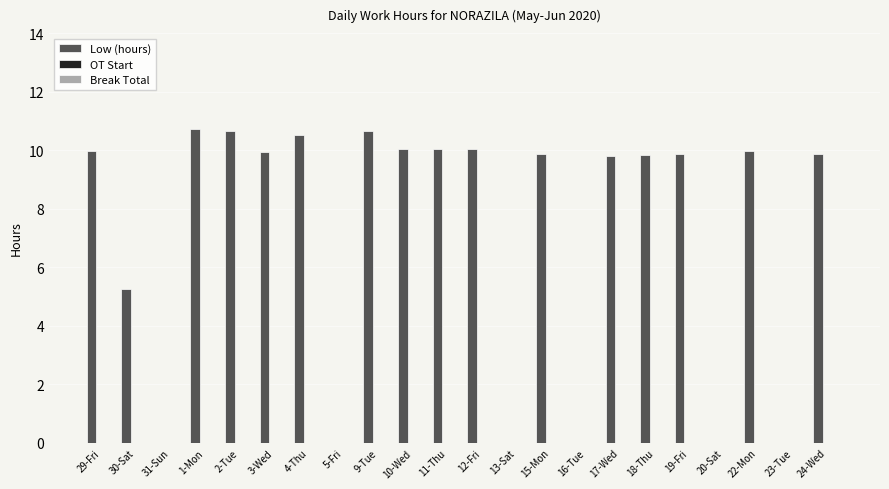

What is the sum of all values?

157.1